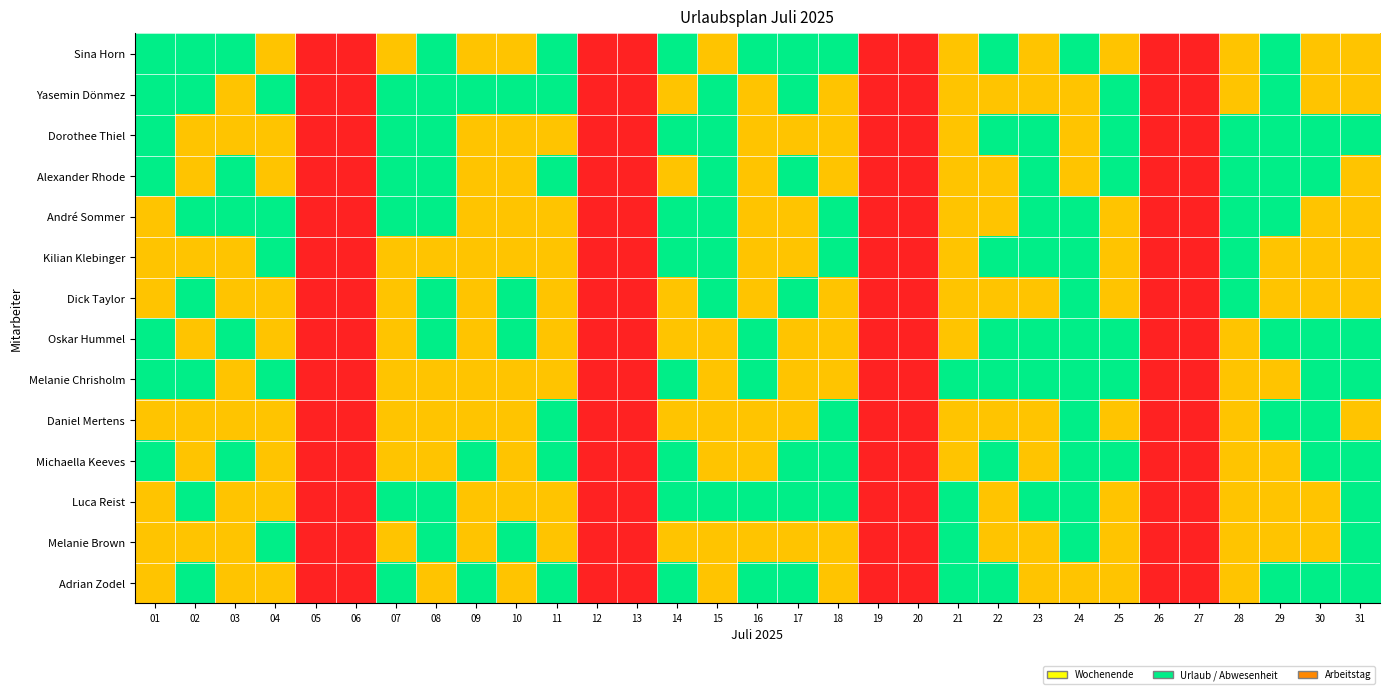

At how many categories does at least one series exceed 0?

23